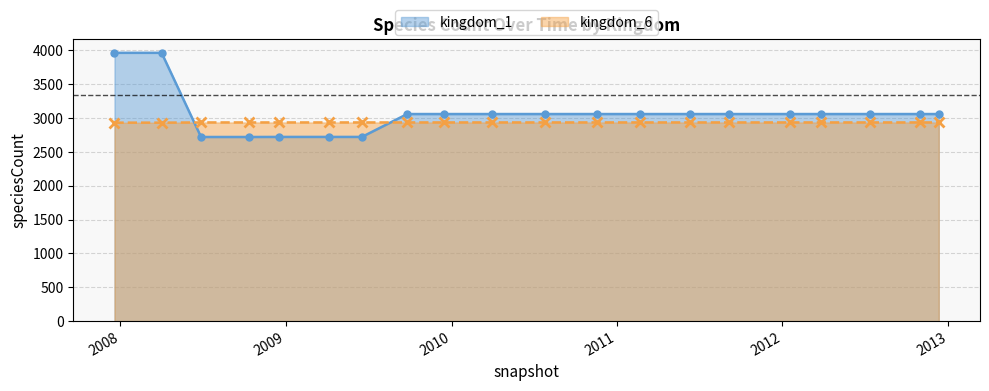

What value does the kingdom_1 series have at 2012-10-31, to the nearest 50?

3050